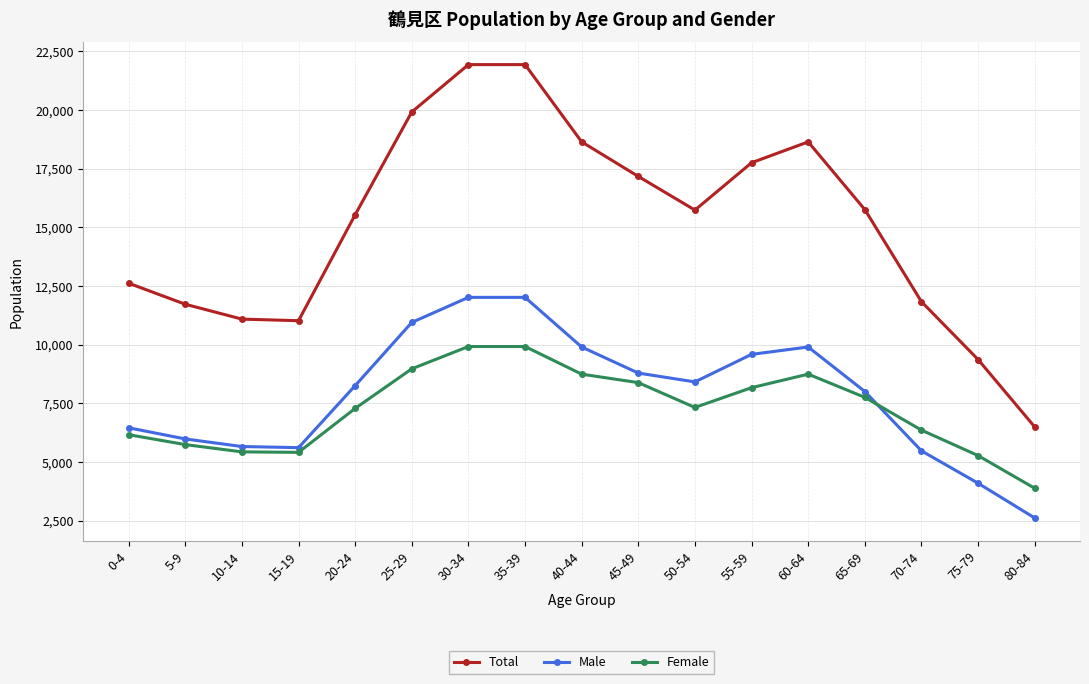

What is the sum of the Female values at 30-34 and 80-84?

13794